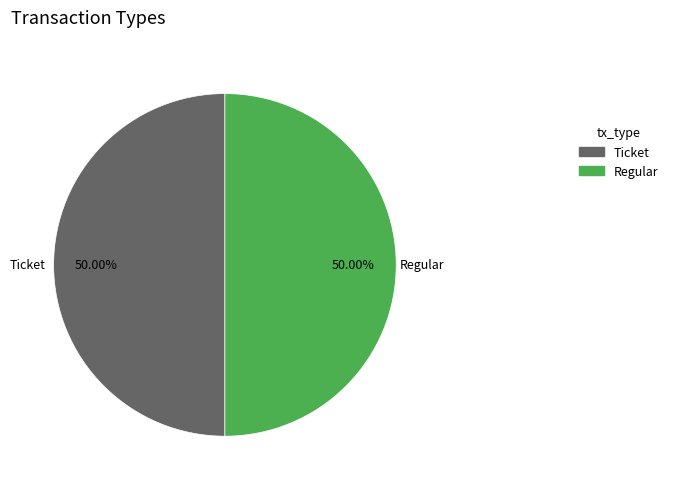

Approximately how many times larger is the value at Ticket compared to Regular?

1.0